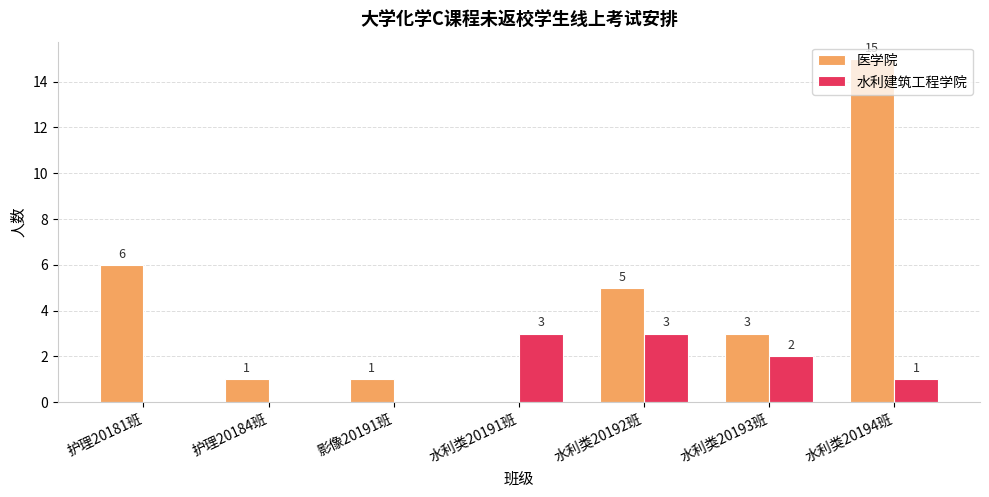

Count the number of categories in the chart.

7